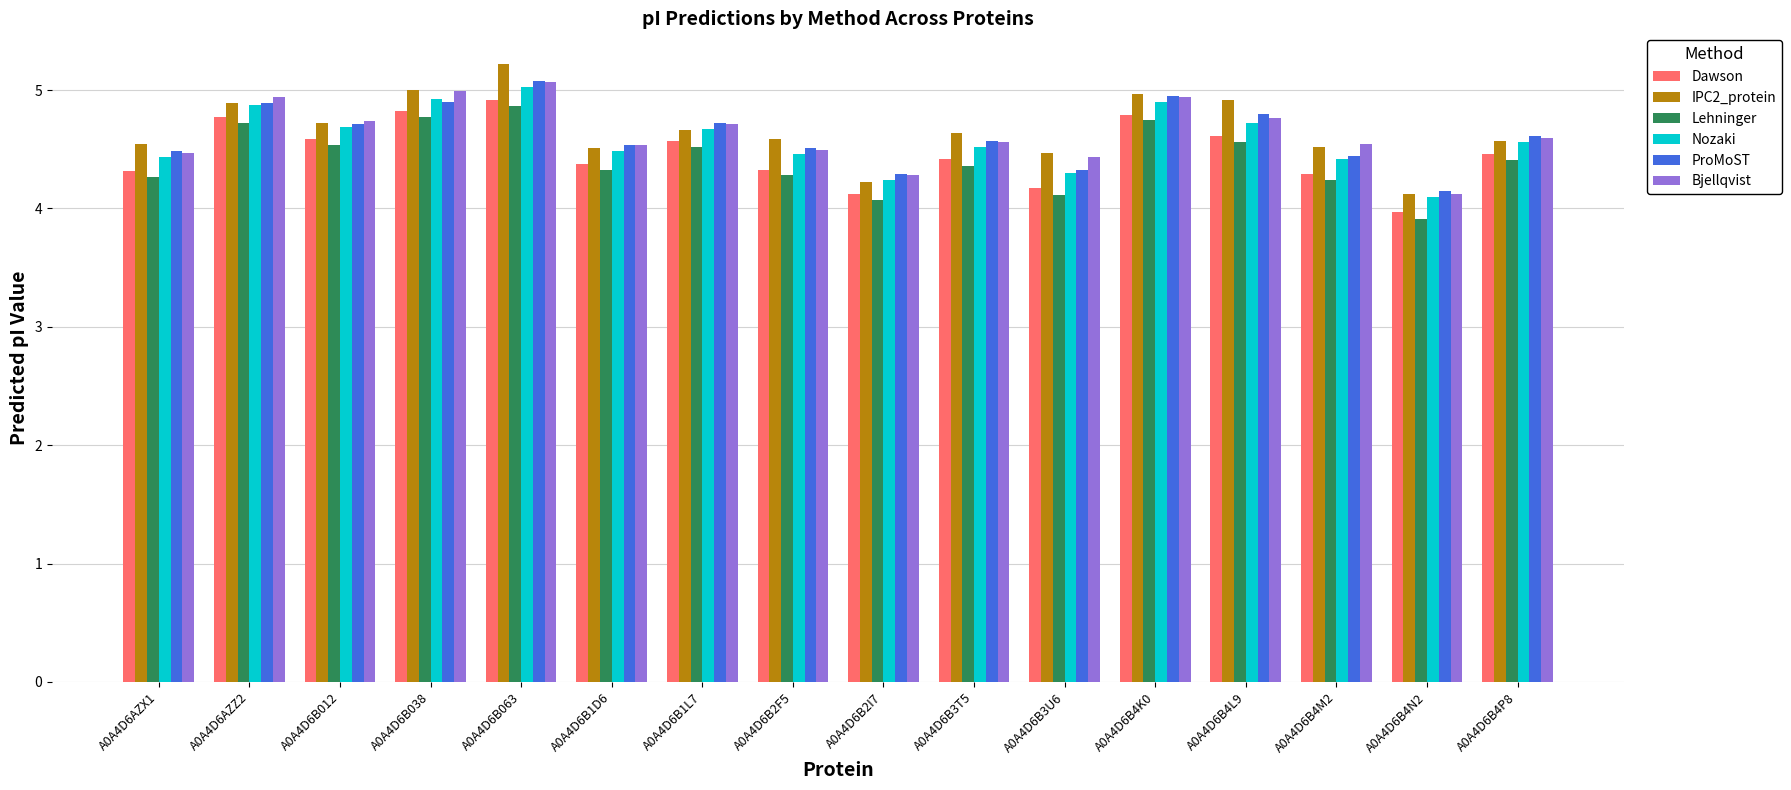

How many bars are there in each group?

6